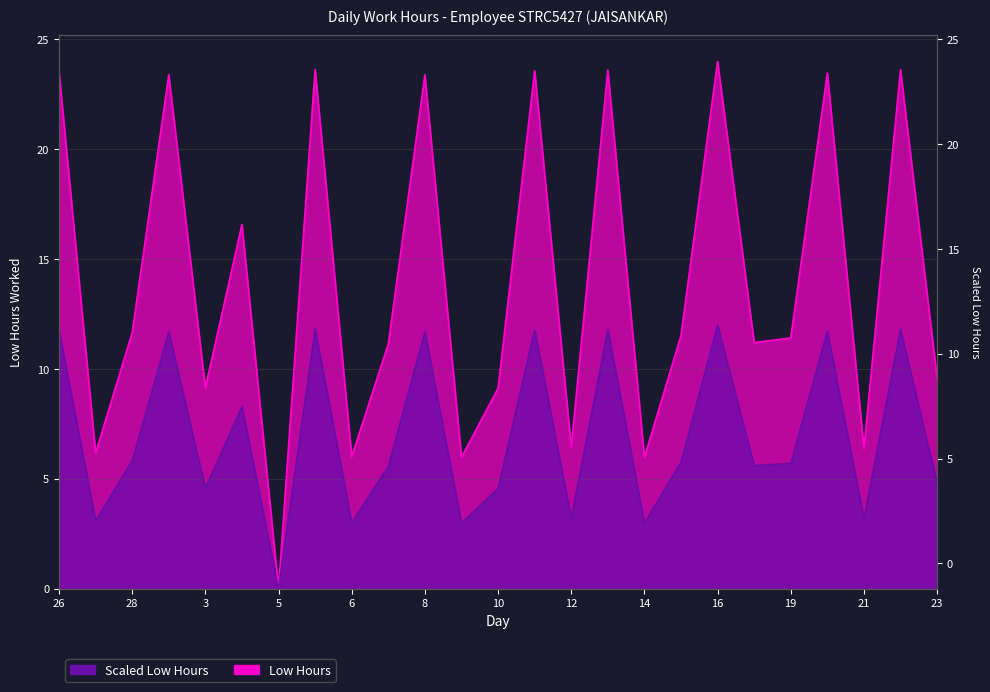

Is it true that Low Hours equals 23.6 at 11?

True